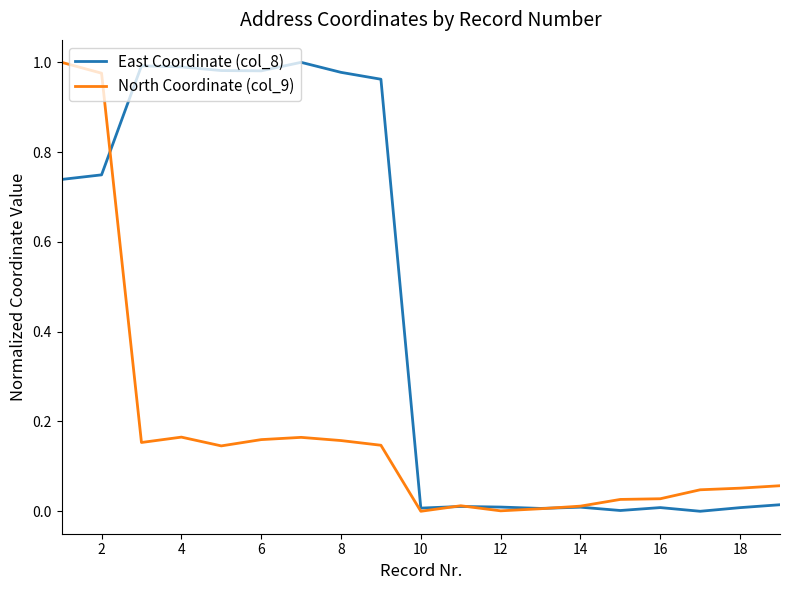

Which series ends up on top after the final intersection of East Coordinate (col_8) and North Coordinate (col_9)?

North Coordinate (col_9)